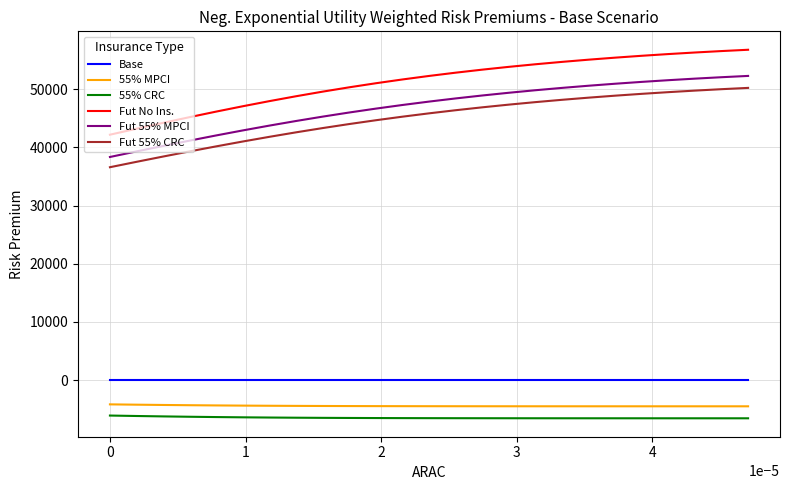

Which series has the largest range (max minus min)?

Fut No Ins.